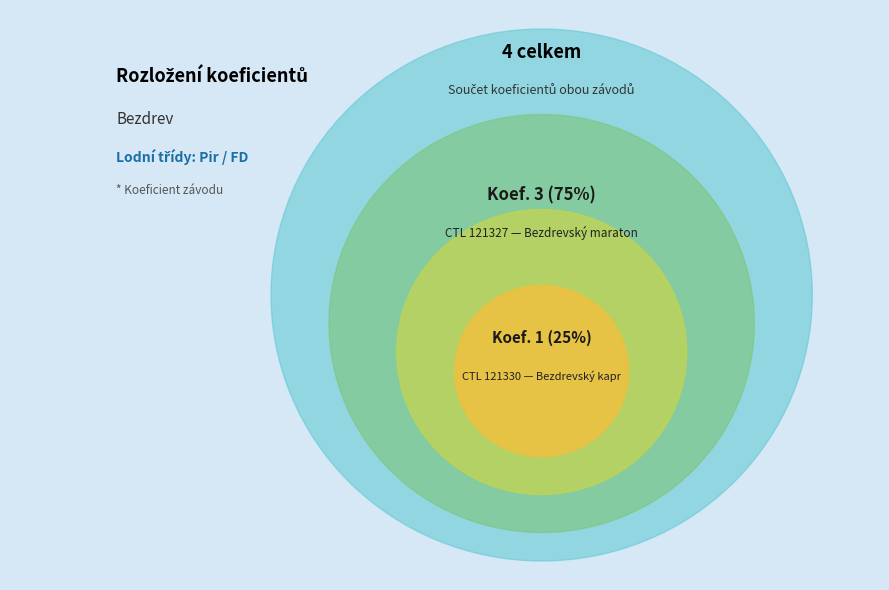

Which slice is the smallest?

121330